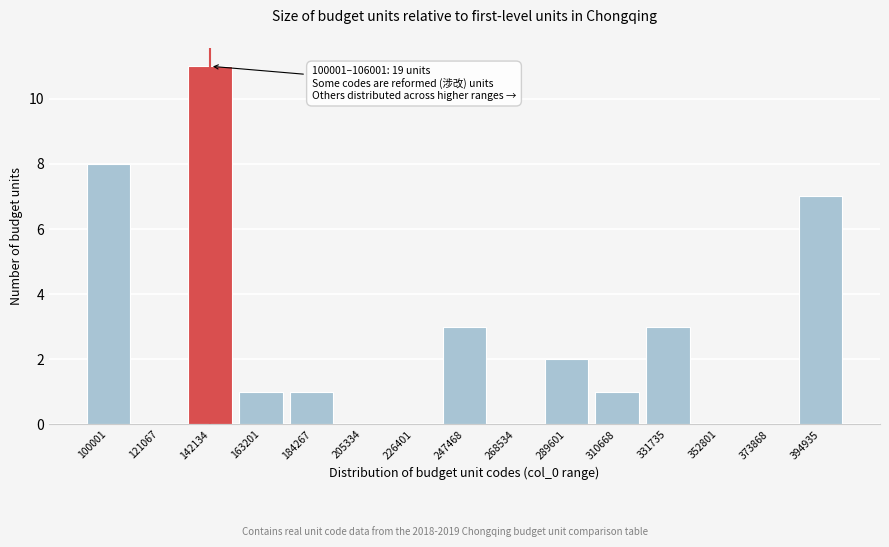

Reading left to right, transcribe all the data shown in this chart.

100001=8	121067=0	142134=11	163201=1	184267=1	205334=0	226401=0	247468=3	268534=0	289601=2	310668=1	331735=3	352801=0	373868=0	394935=7